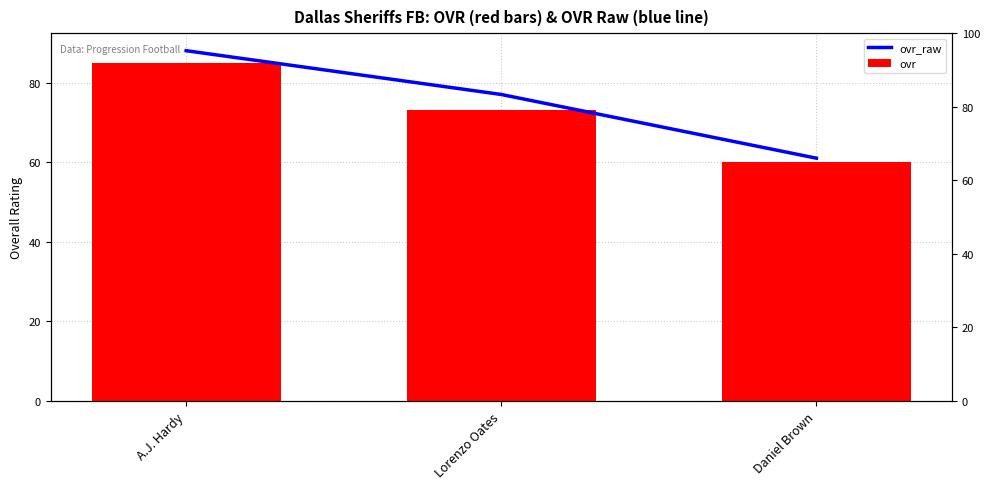

Between Lorenzo Oates and A.J. Hardy, which is larger?

A.J. Hardy